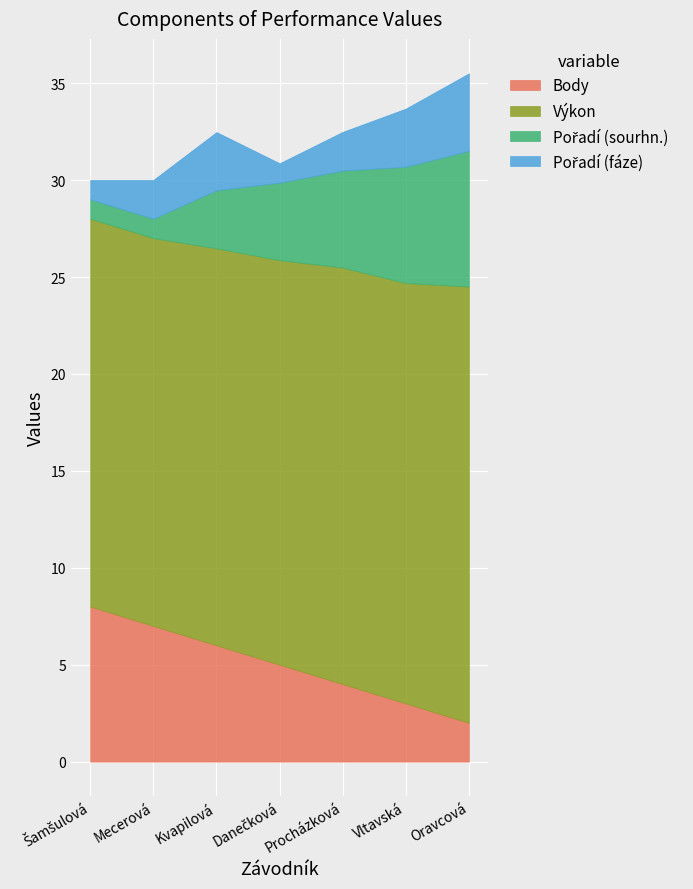

At which label does Pořadí (fáze) first exceed 2?

Kvapilová